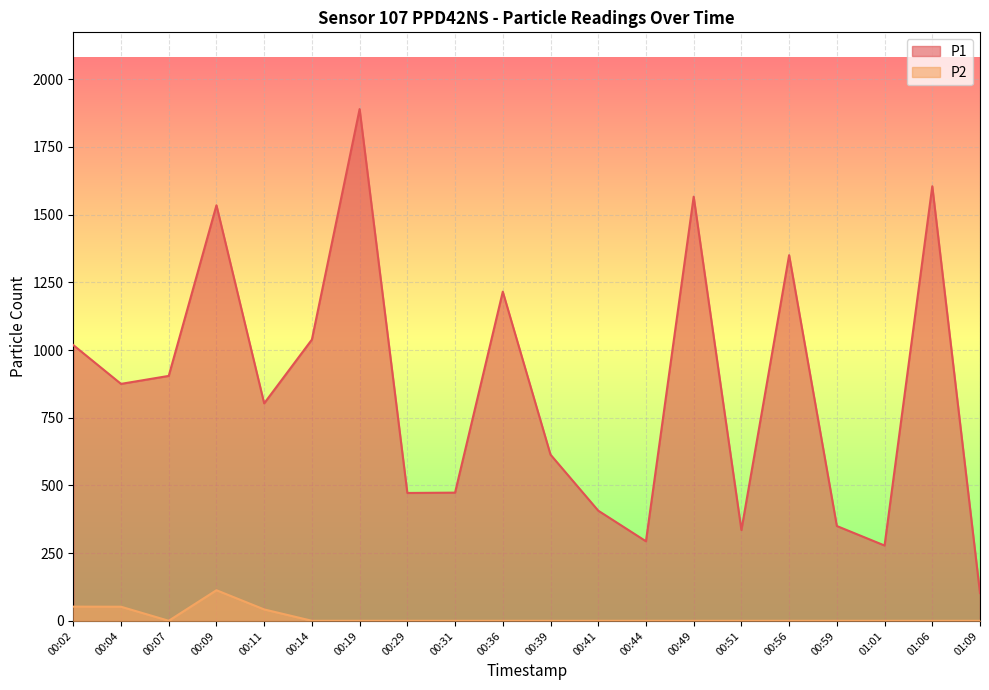

Rank the categories by P1 value from highest to lowest.

00:19, 01:06, 00:49, 00:09, 00:56, 00:36, 00:14, 00:02, 00:07, 00:04, 00:11, 00:39, 00:31, 00:29, 00:41, 00:59, 00:51, 00:44, 01:01, 01:09